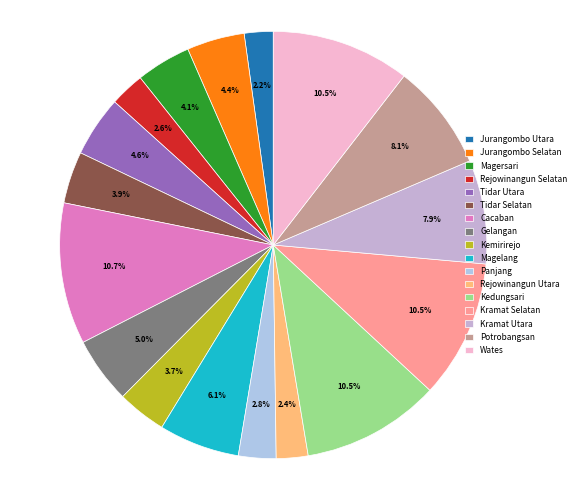

How many segments does this pie chart have?

17